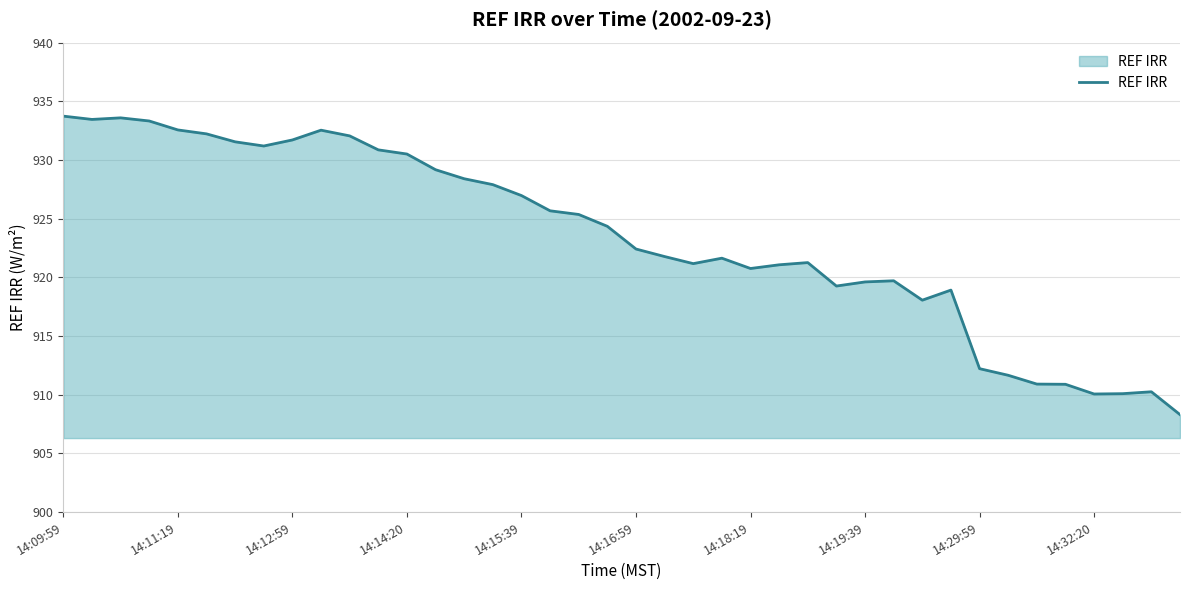

What is the difference between the maximum and minimum values?

25.4